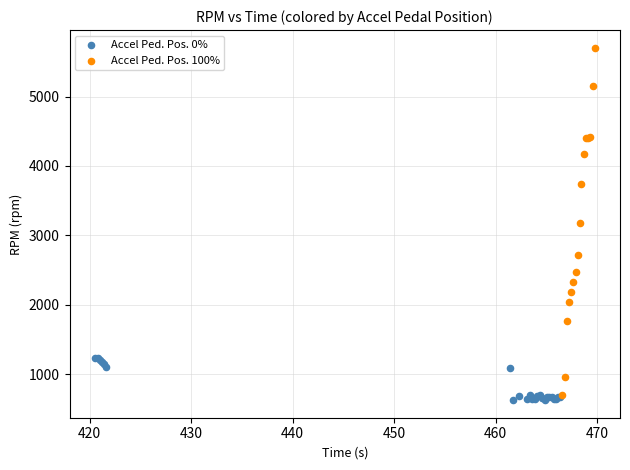

Which series has the widest spread of Y values?

Accel Ped. Pos. 100%